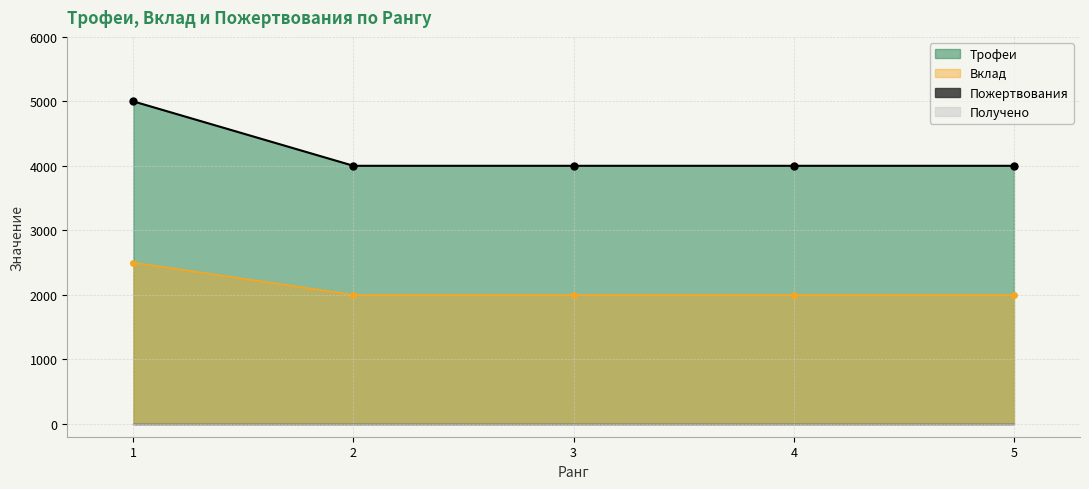

True or false: Трофеи has a value of 6360 at 3.

False